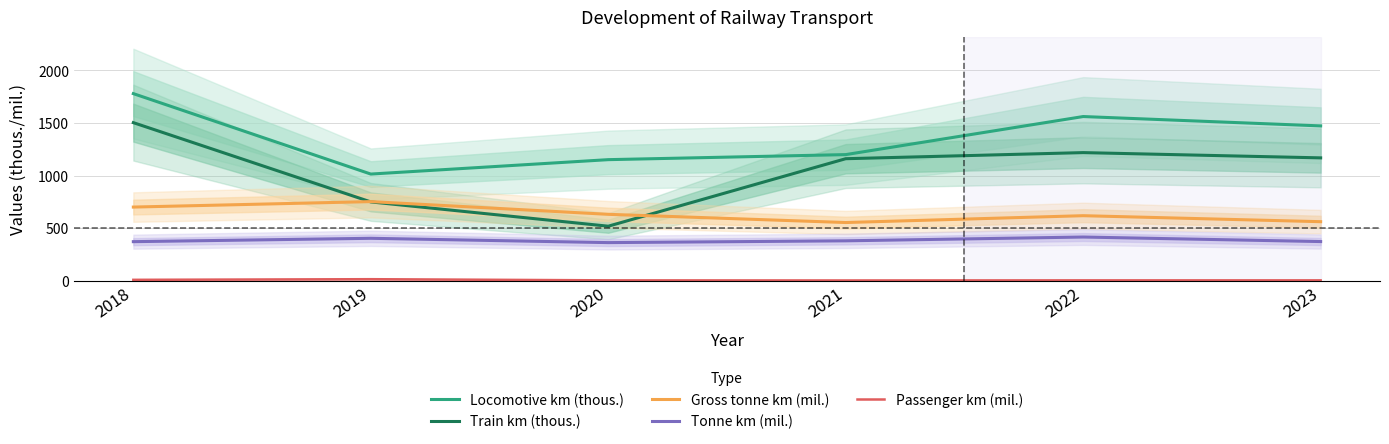

List the series in order of their overall mean, lowest first.

Passenger km (mil.), Tonne km (mil.), Gross tonne km (mil.), Train km (thous.), Locomotive km (thous.)